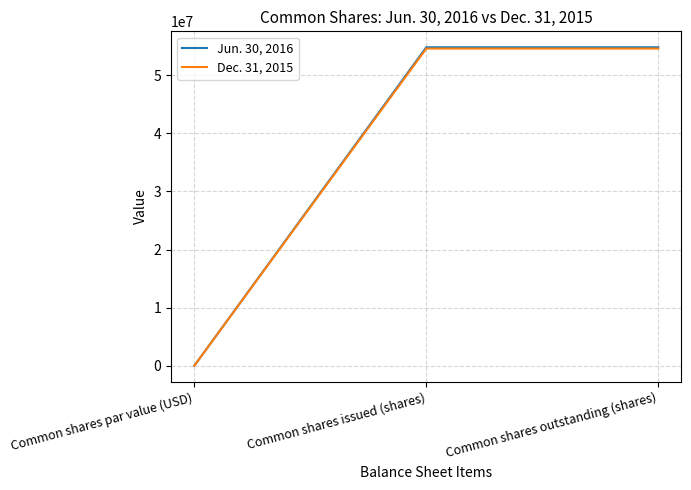

How many lines are shown in the chart?

2